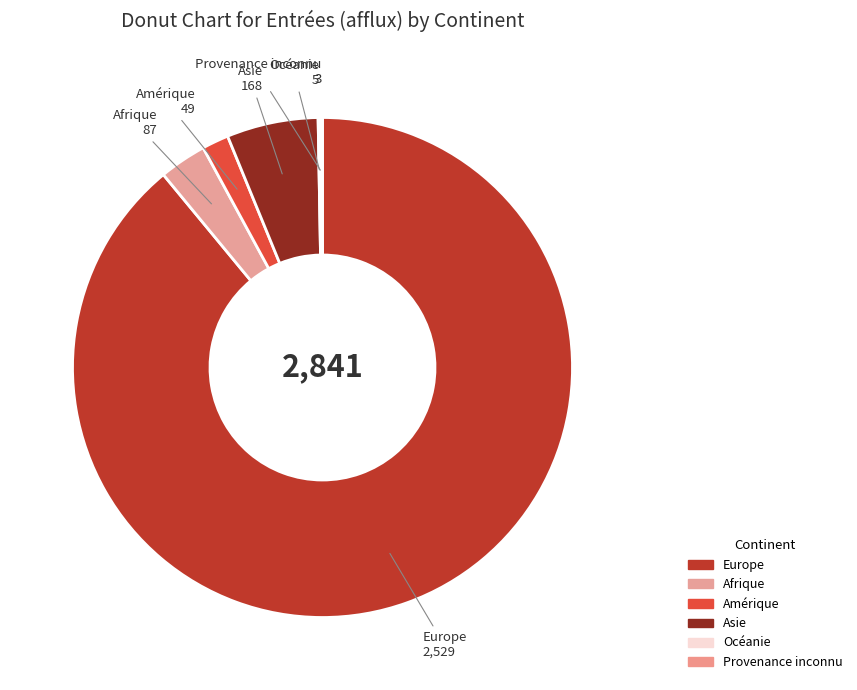

Is the sum of Asie and Afrique greater than half?

No